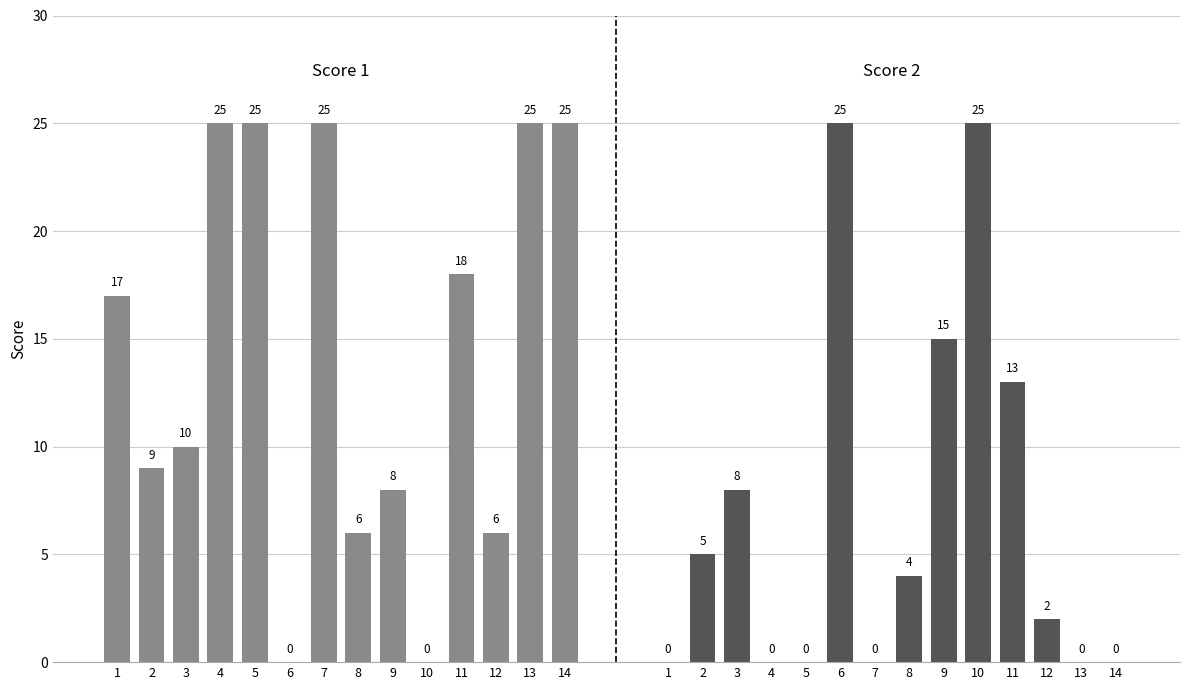

Reading left to right, what are all the values shown in this chart?

Score 1: 1=17	2=9	3=10	4=25	5=25	6=0	7=25	8=6	9=8	10=0	11=18	12=6	13=25	14=25
Score 2: 1=0	2=5	3=8	4=0	5=0	6=25	7=0	8=4	9=15	10=25	11=13	12=2	13=0	14=0